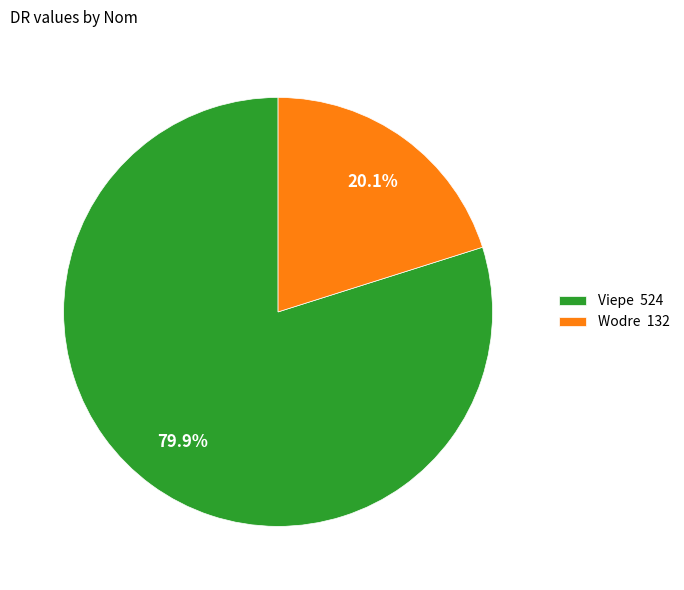

Which slice is the largest?

Viepe